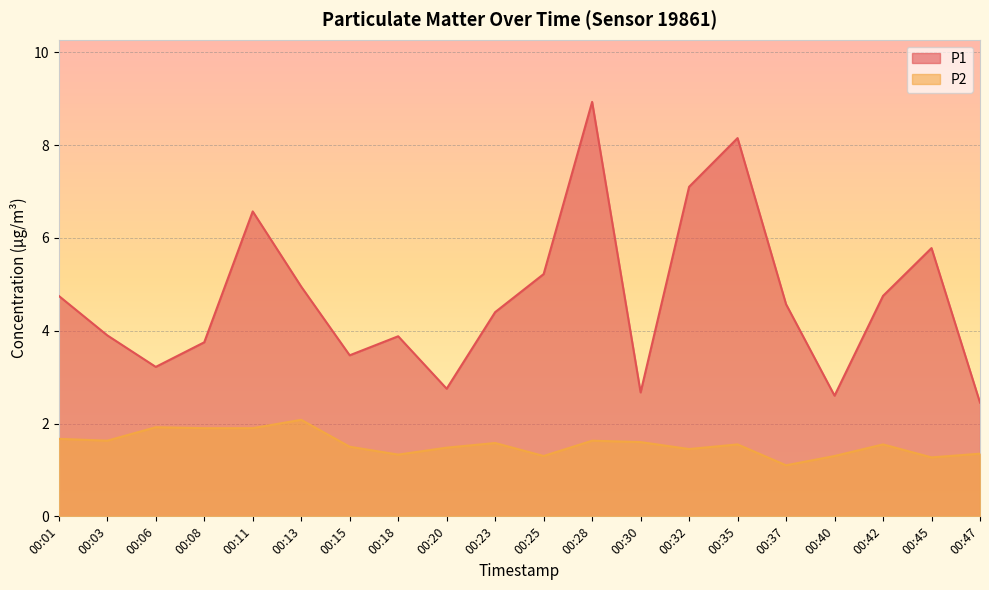

Reading left to right, transcribe all the data shown in this chart.

P1: 00:01=4.8	00:03=3.9	00:06=3.2	00:08=3.8	00:11=6.6	00:13=5.0	00:15=3.5	00:18=3.9	00:20=2.8	00:23=4.4	00:25=5.2	00:28=8.9	00:30=2.7	00:32=7.1	00:35=8.2	00:37=4.6	00:40=2.6	00:42=4.8	00:45=5.8	00:47=2.5
P2: 00:01=1.7	00:03=1.6	00:06=1.9	00:08=1.9	00:11=1.9	00:13=2.1	00:15=1.5	00:18=1.3	00:20=1.5	00:23=1.6	00:25=1.3	00:28=1.6	00:30=1.6	00:32=1.4	00:35=1.6	00:37=1.1	00:40=1.3	00:42=1.6	00:45=1.3	00:47=1.4